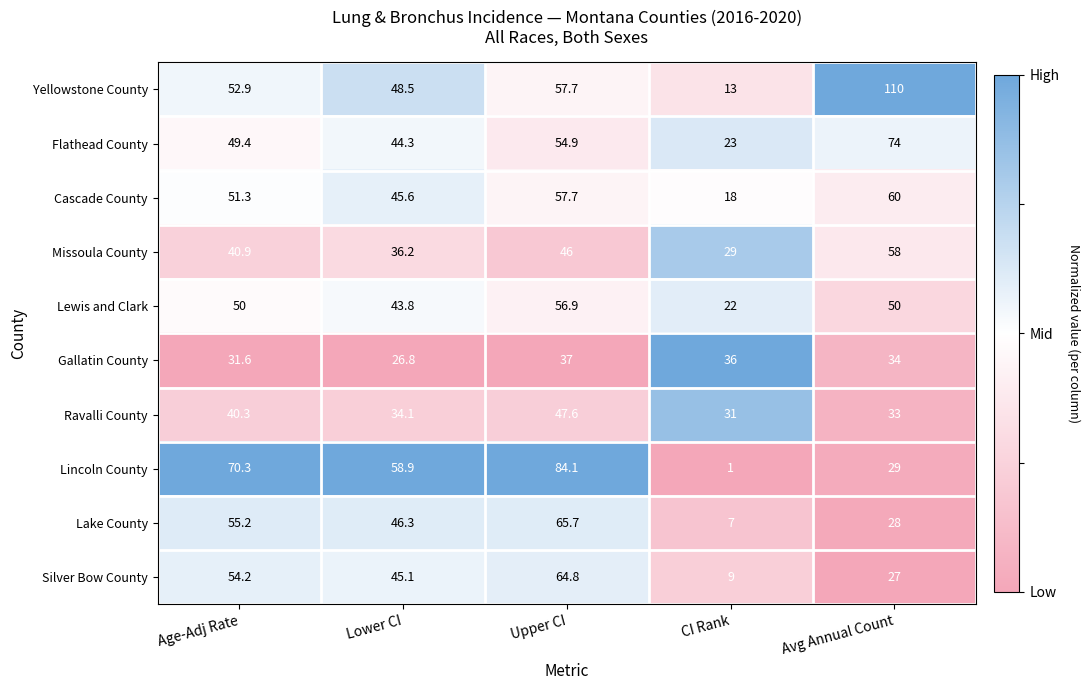

Which category has the lowest value in the Lewis and Clark series?

CI Rank